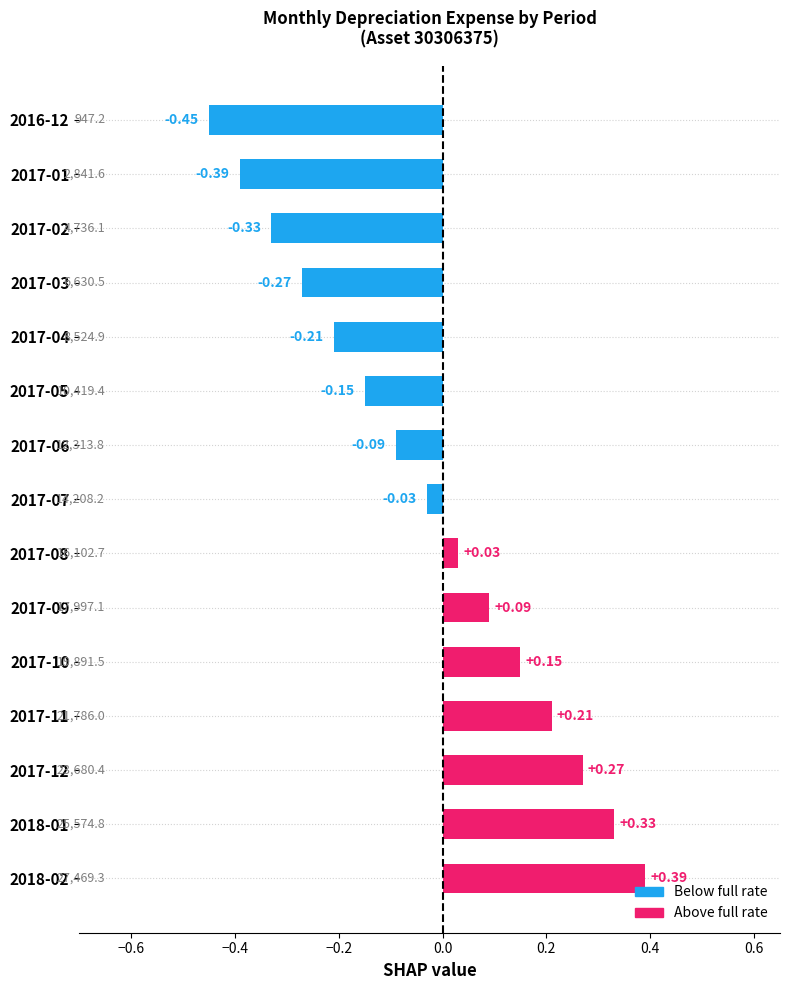

What is the difference between the values at 2017-04 and 2017-12?

0.5